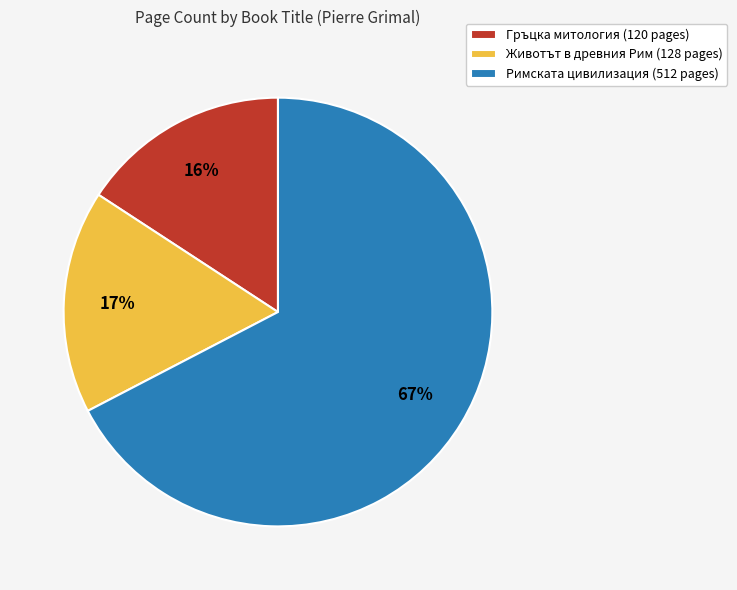

True or false: Гръцка митология accounts for 16% of the total.

True